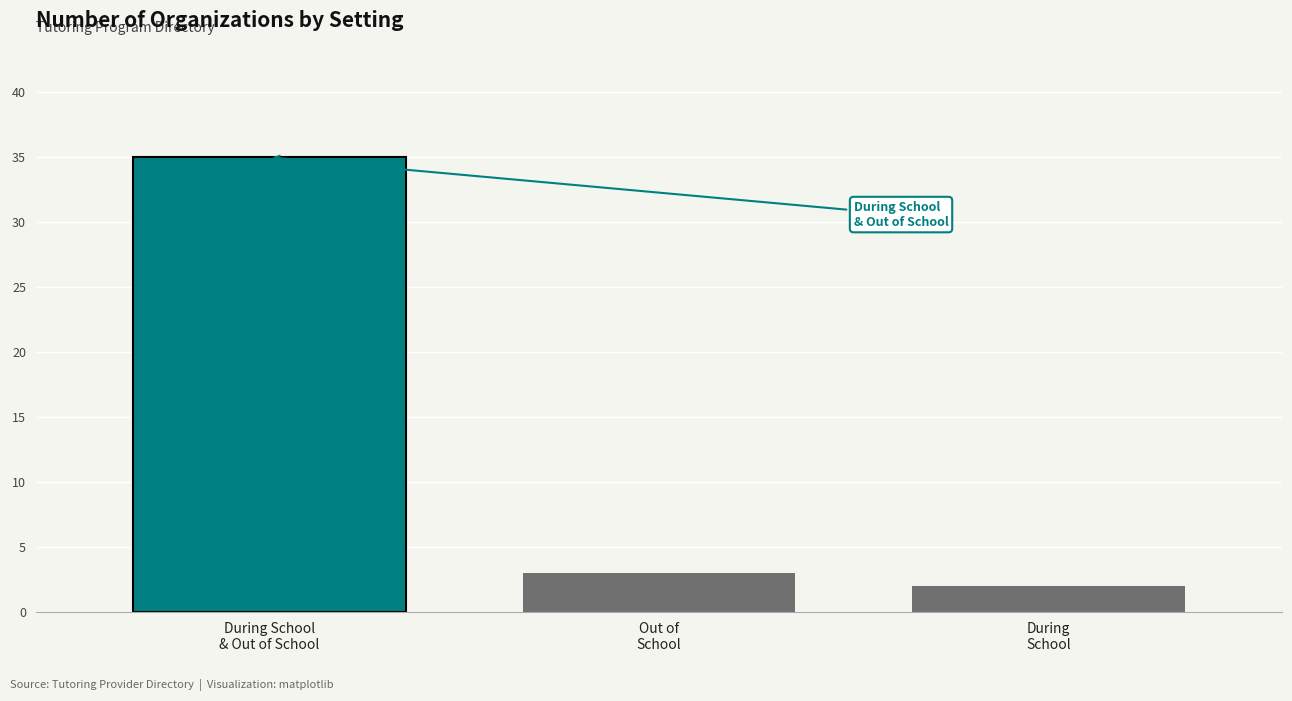

How many categories are shown in the chart?

3